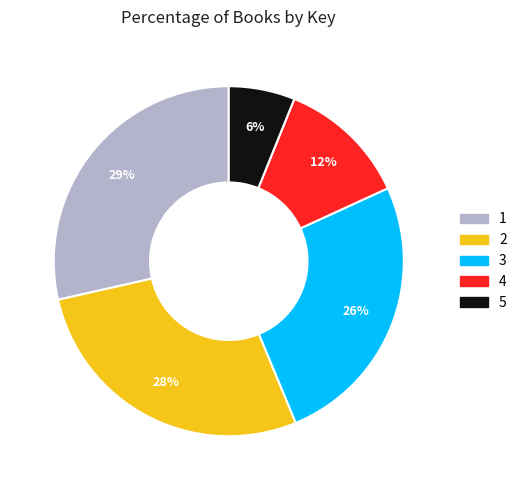

Is there a majority slice in this chart?

No